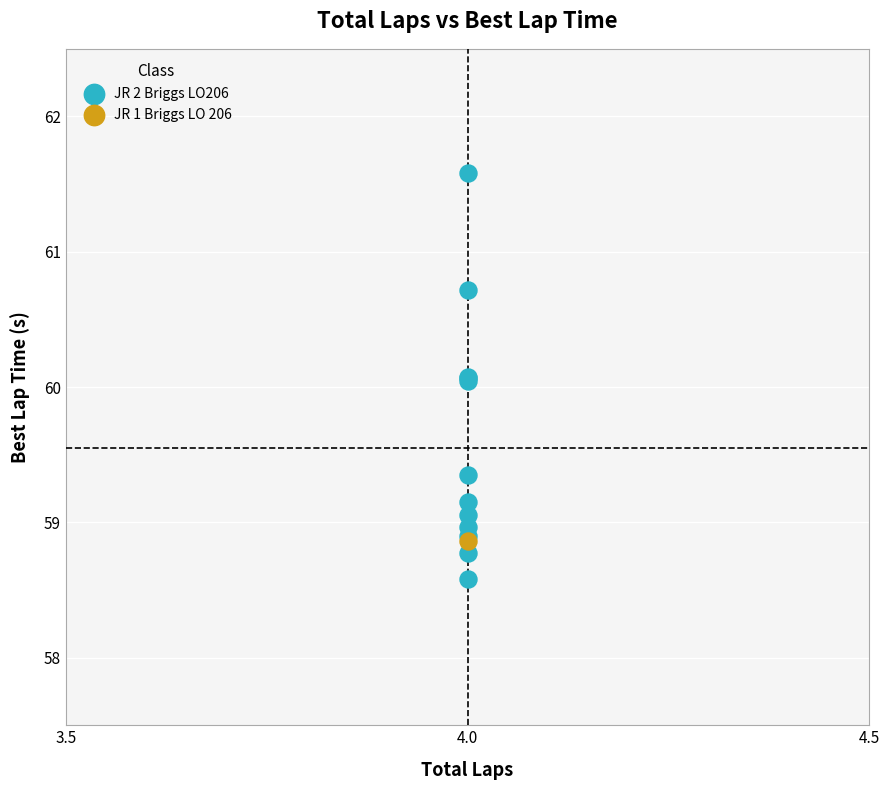

What are all the series names shown in the legend?

JR 2 Briggs LO206, JR 1 Briggs LO 206